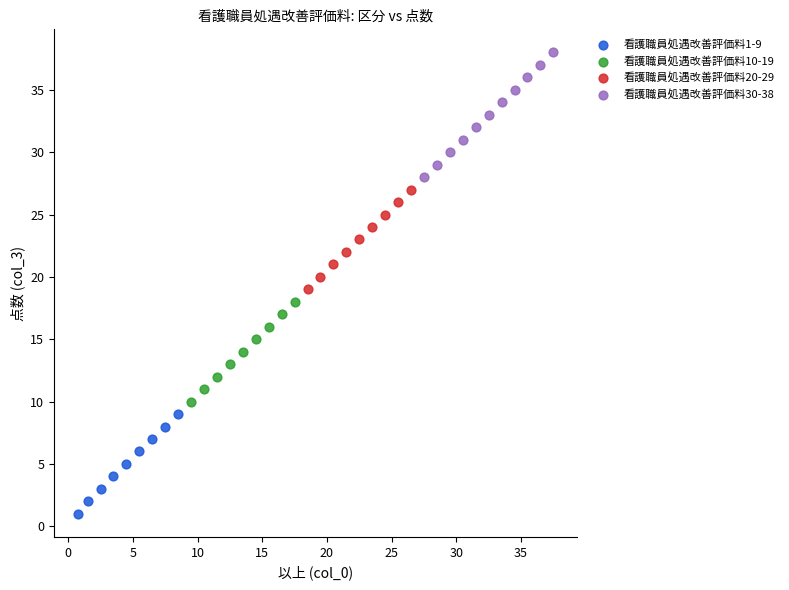

Which series has the widest spread of Y values?

看護職員処遇改善評価料30-38